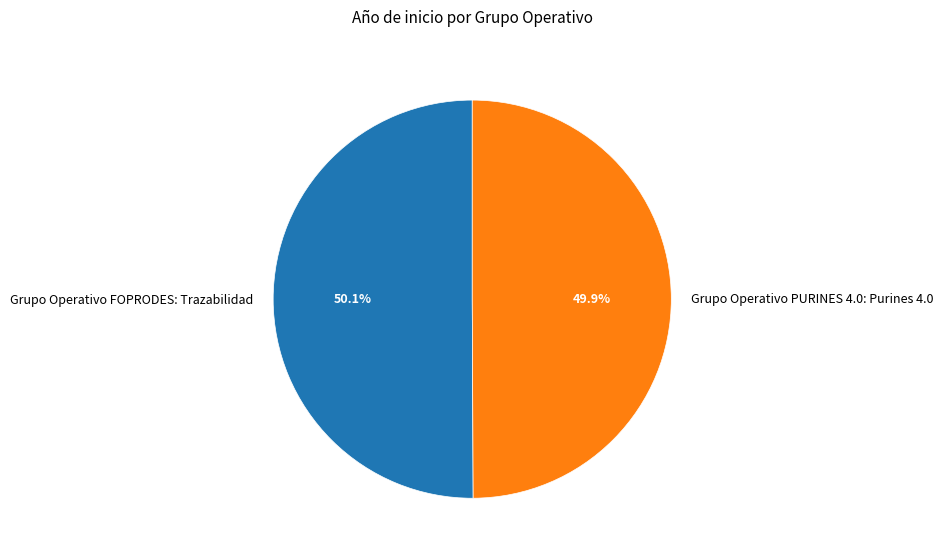

What percentage is NOT represented by Grupo Operativo FOPRODES: Trazabilidad?

49.9%